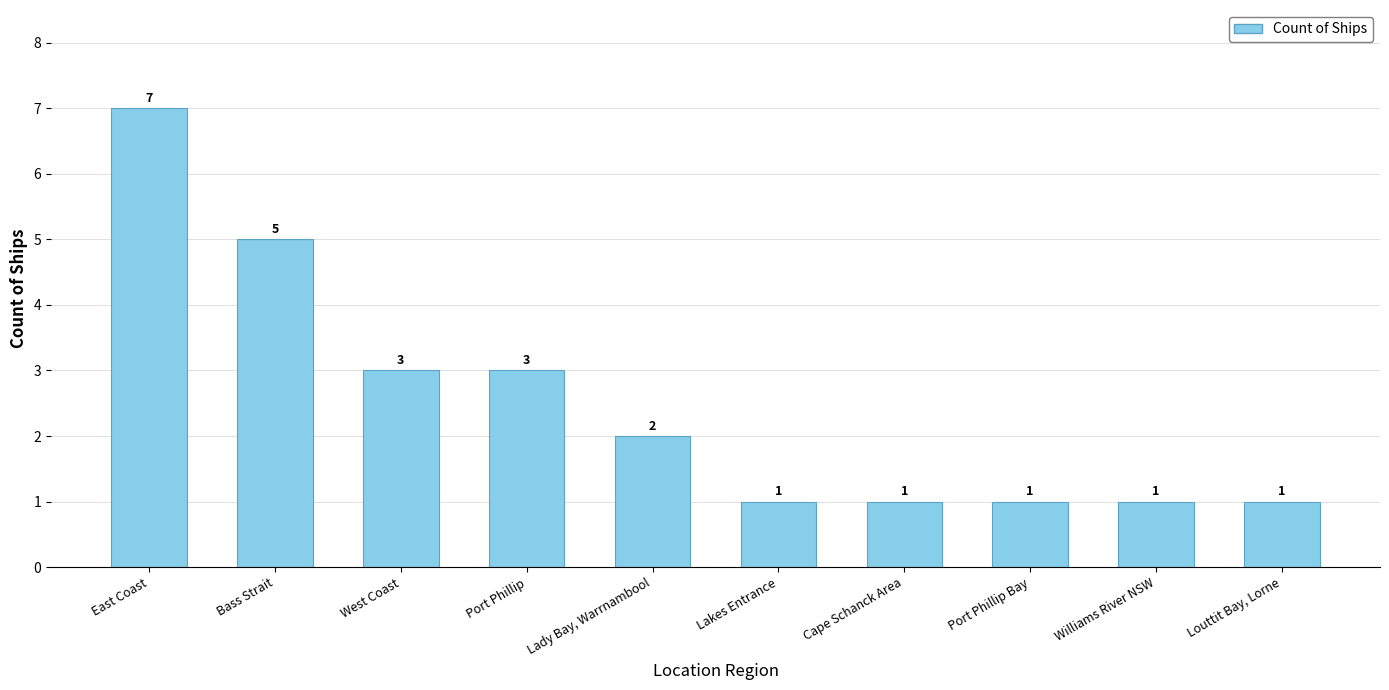

Which has a higher value, Lady Bay, Warrnambool or Louttit Bay, Lorne?

Lady Bay, Warrnambool